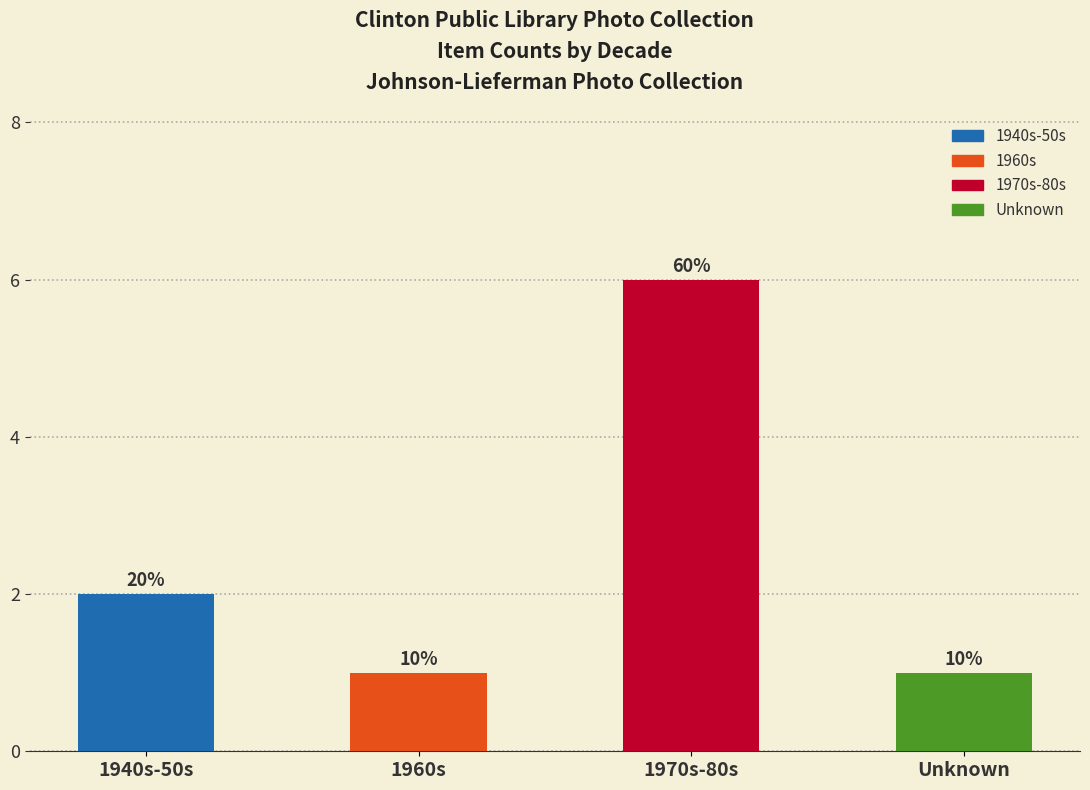

How many bars are there in total?

4